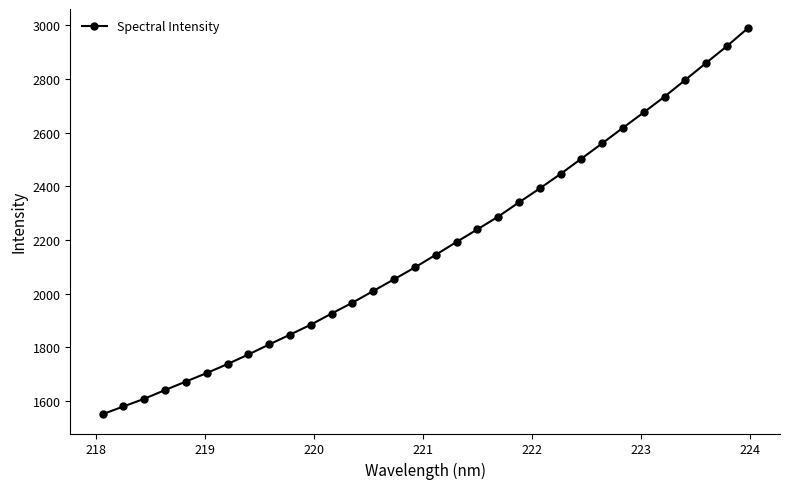

What is the average value?

2173.7